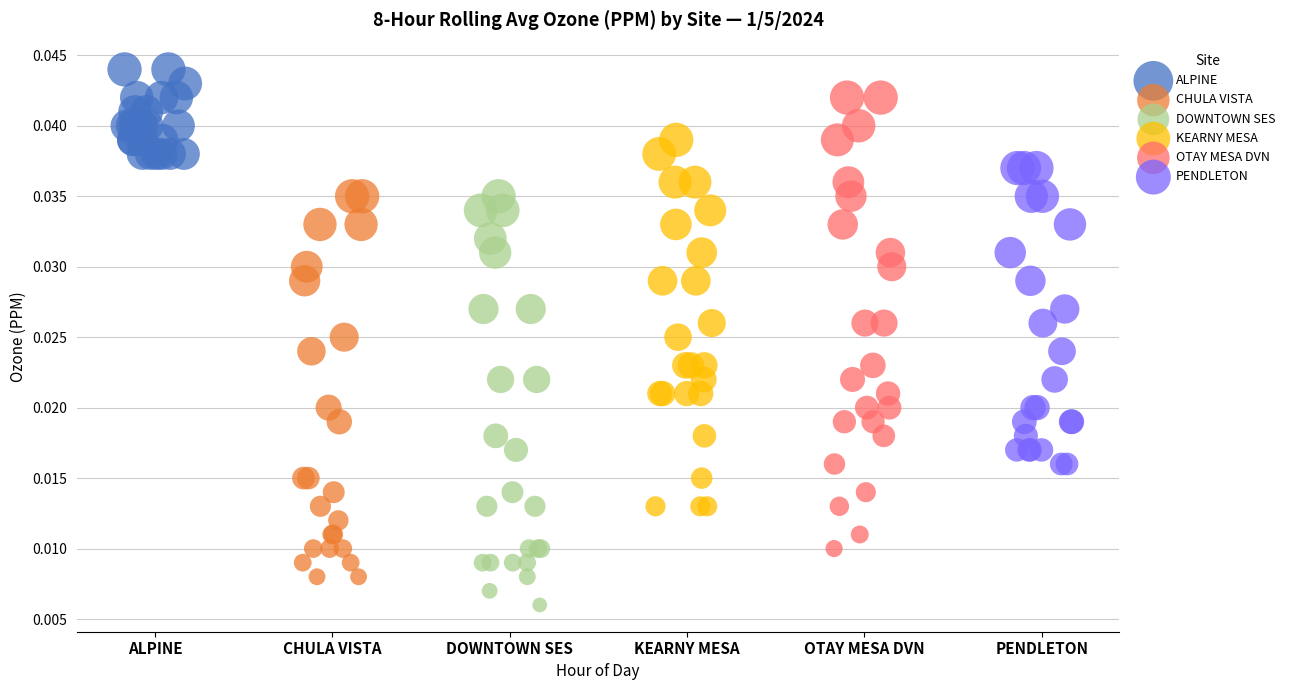

Which series has the widest spread of Y values?

OTAY MESA DVN